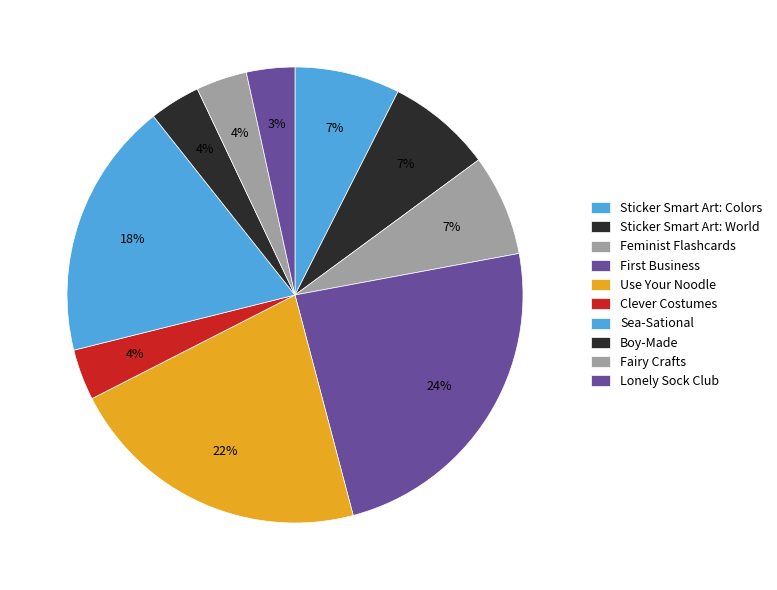

How many segments does this pie chart have?

10